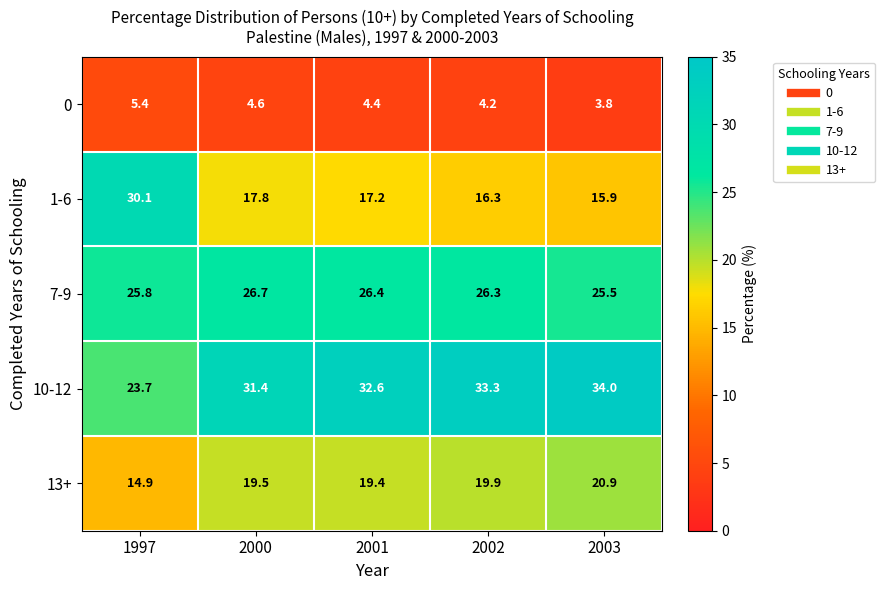

Which series has the widest spread of values?

1-6